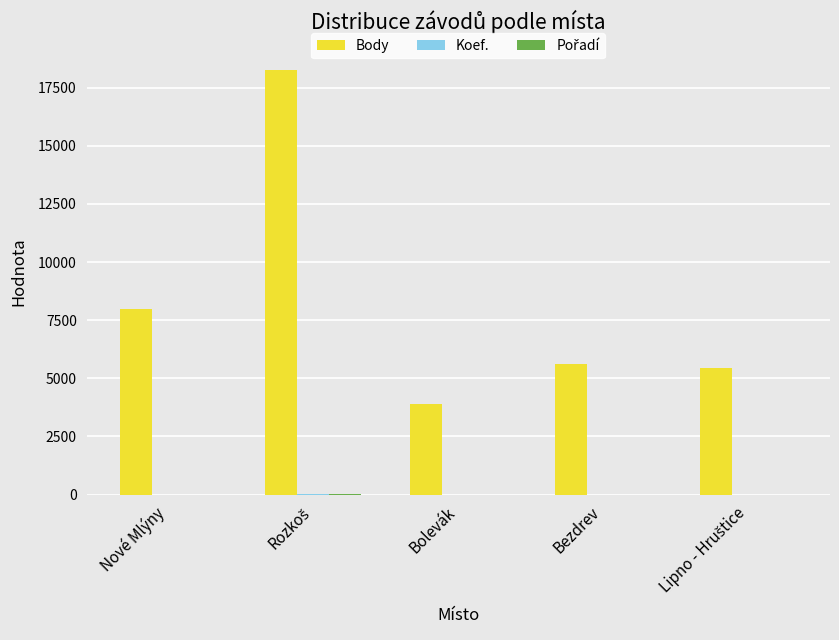

Between Bolevák and Bezdrev, which series saw the biggest shift?

Body